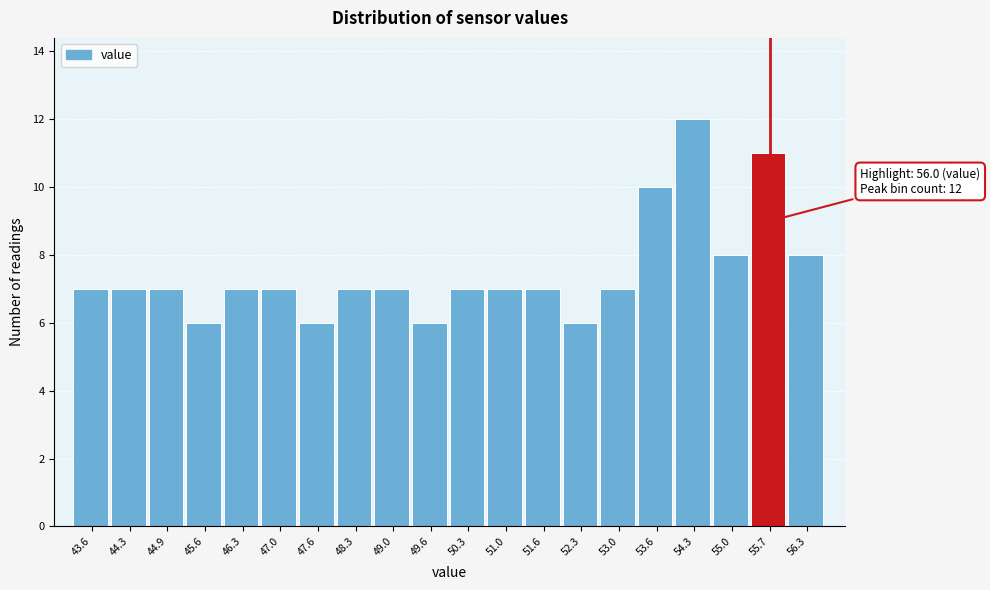

Reading right to left, what are all the values shown in this chart?

8	11	8	12	10	7	6	7	7	7	6	7	7	6	7	7	6	7	7	7